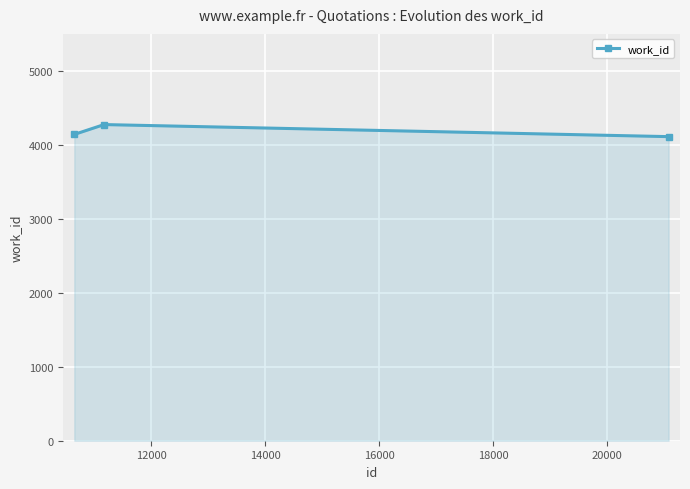

What is the average value?

4175